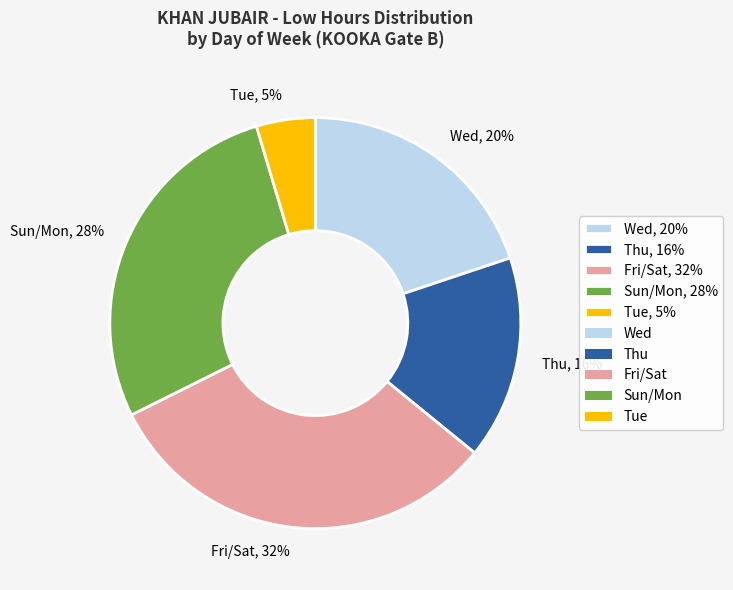

How many slices are in this pie chart?

5